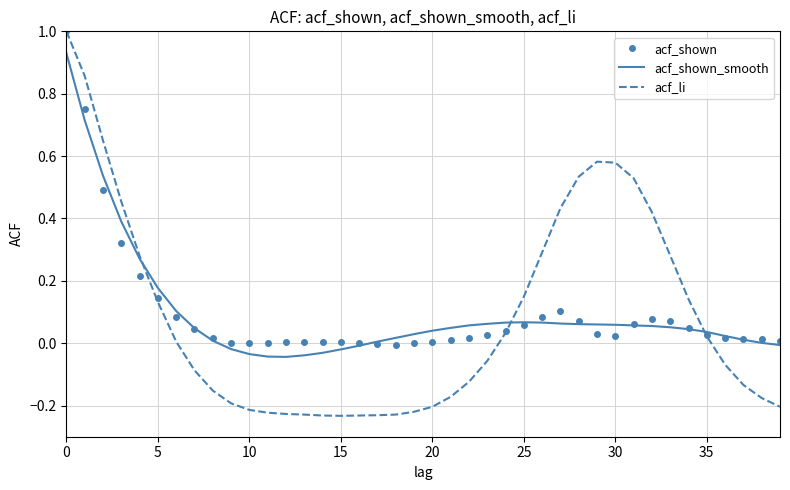

What is the maximum value shown in the chart?

1.0